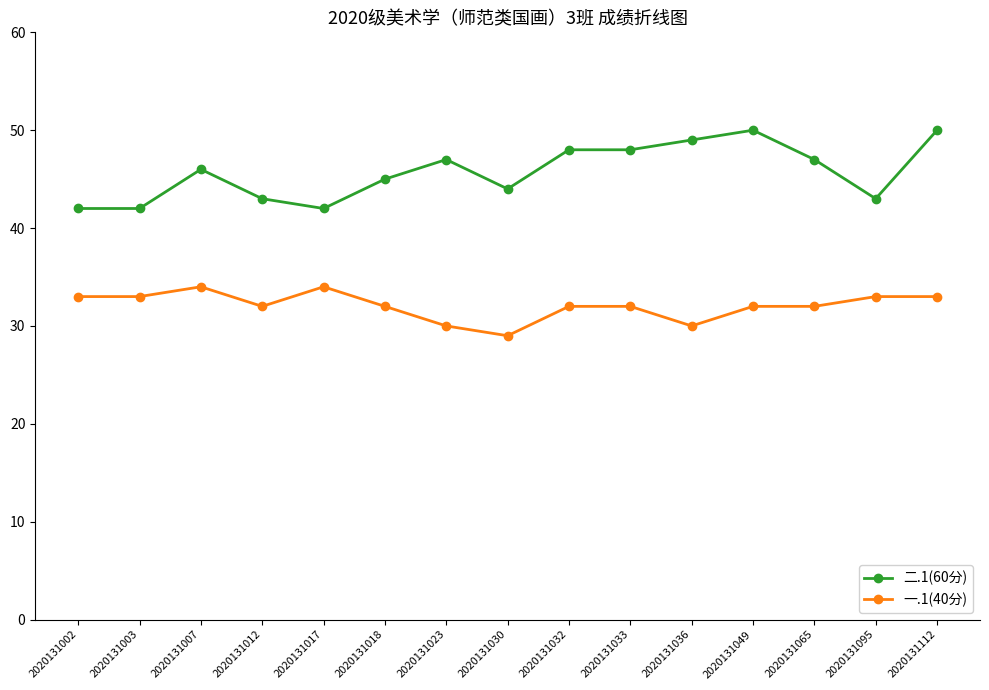

Reading right to left, what are all the values shown in this chart?

二.1(60分): 50	43	47	50	49	48	48	44	47	45	42	43	46	42	42
一.1(40分): 33	33	32	32	30	32	32	29	30	32	34	32	34	33	33